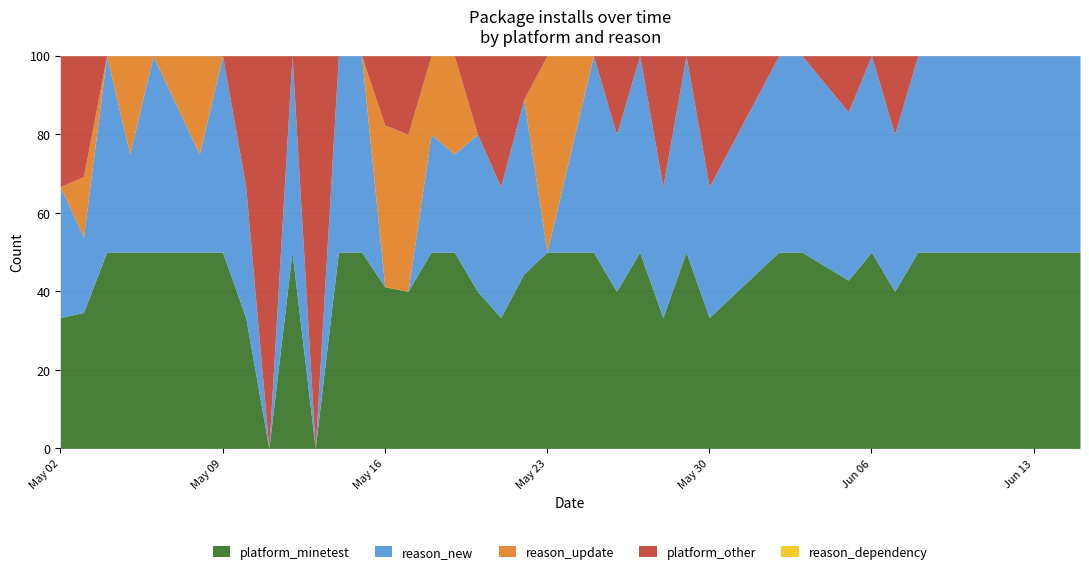

How many lines are shown in the chart?

5